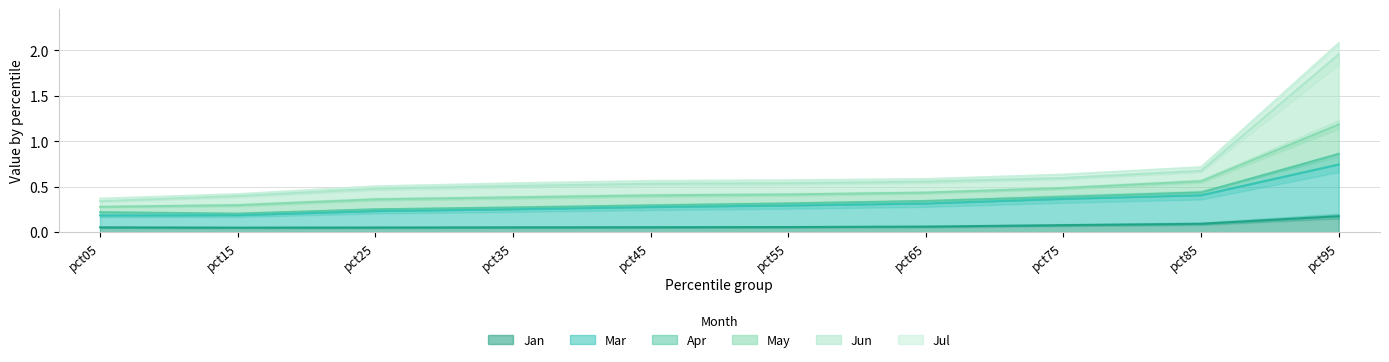

Does the chart display data point markers on the line(s)?

No